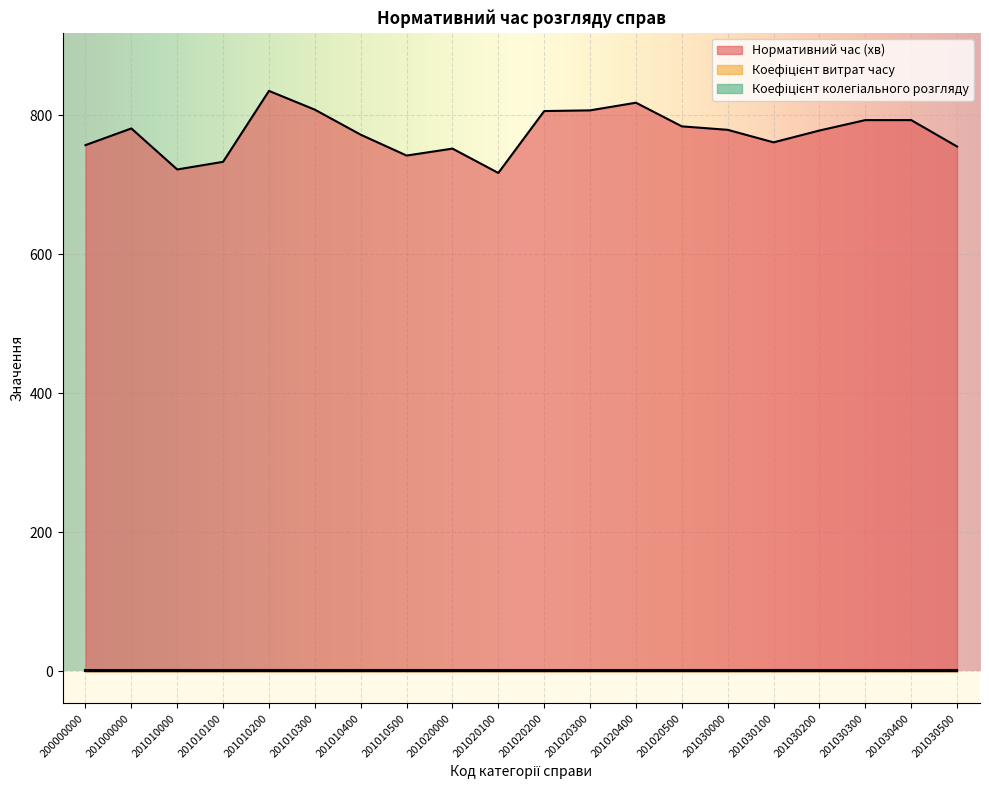

Is it true that Коефіцієнт колегіального розгляду equals 2.0 at 201020400?

True